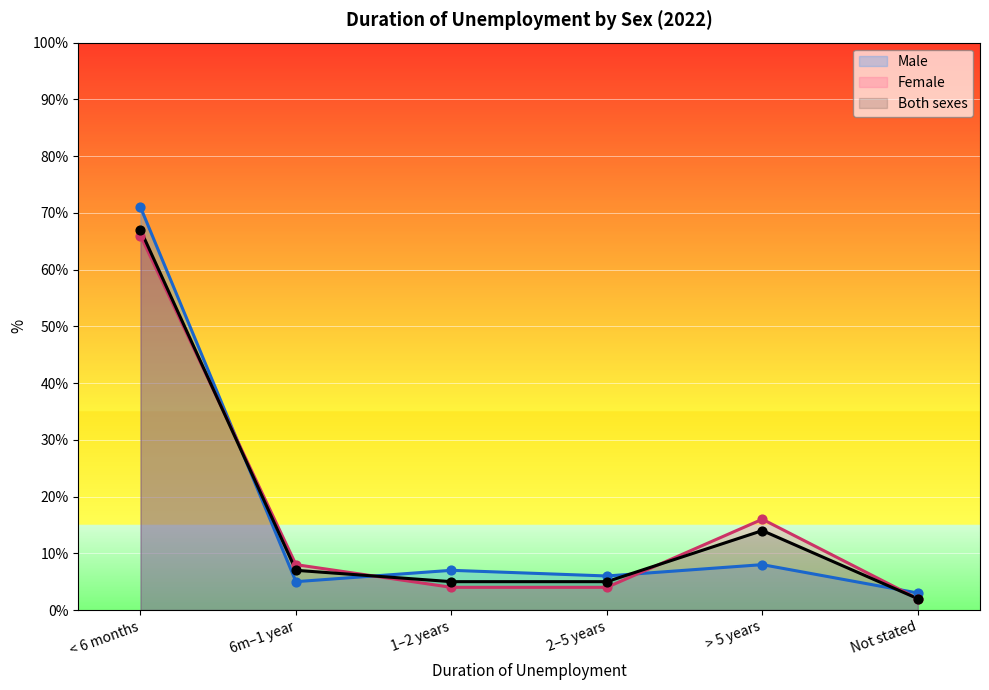

At which category is the sum across all series the highest?

< 6 months